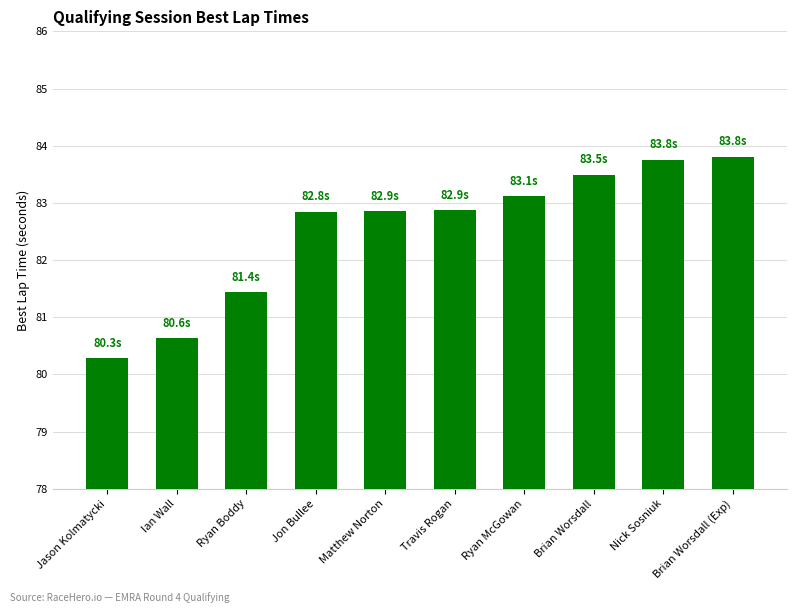

Which category has the lowest value across all series?

Jason Kolmatycki